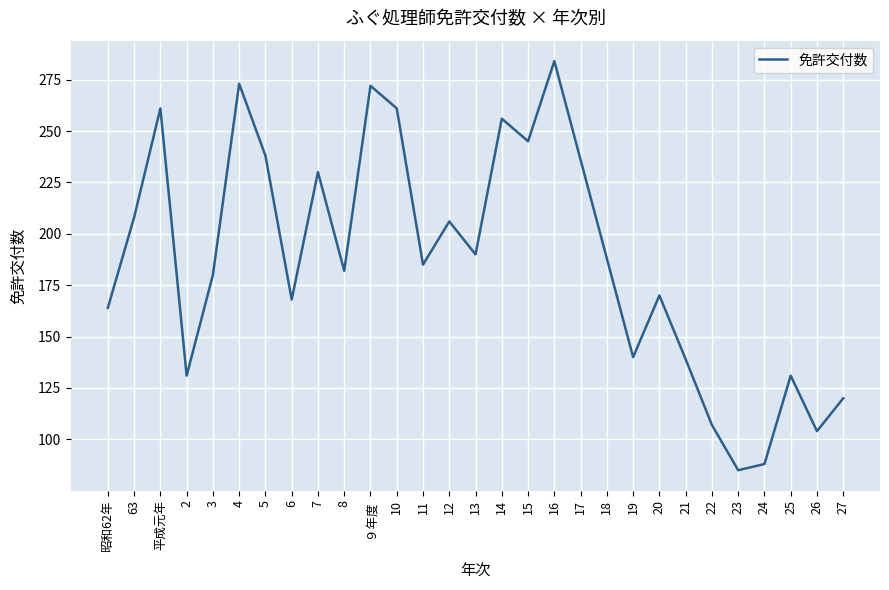

What is the sum of the values at 2 and 14?

387